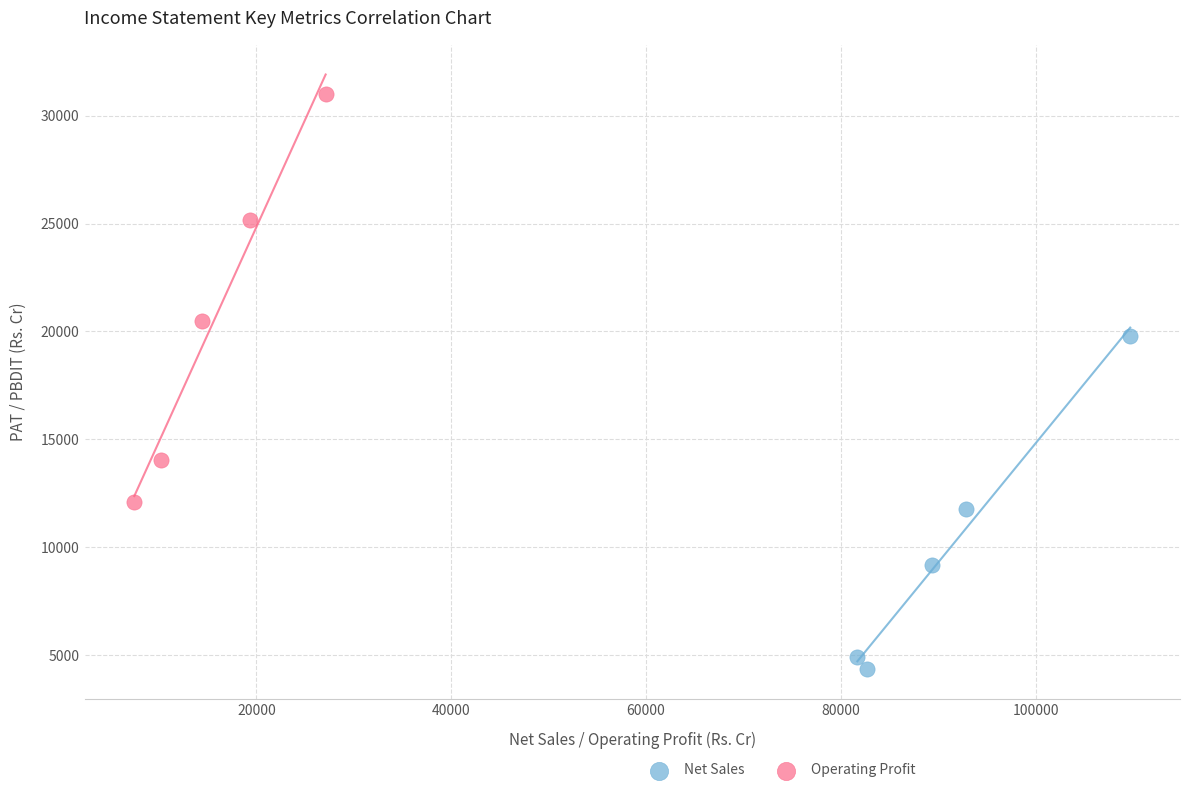

What are all the series names shown in the legend?

Net Sales, Operating Profit